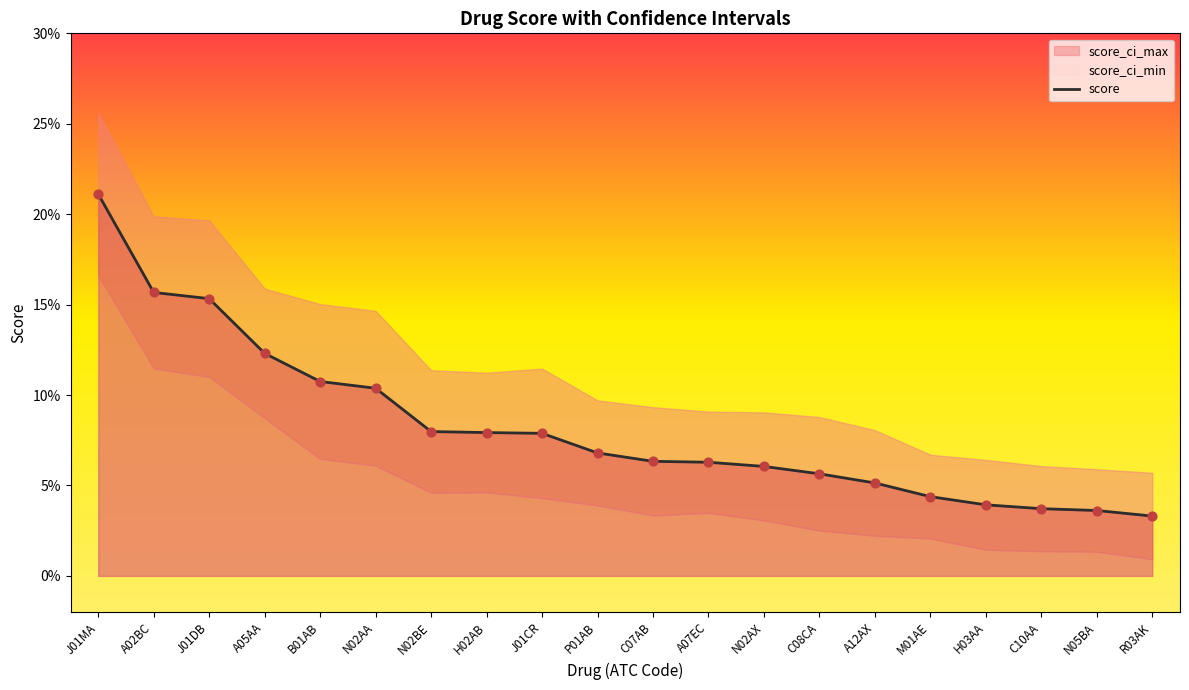

Between C08CA and N02AX, which is larger?

N02AX